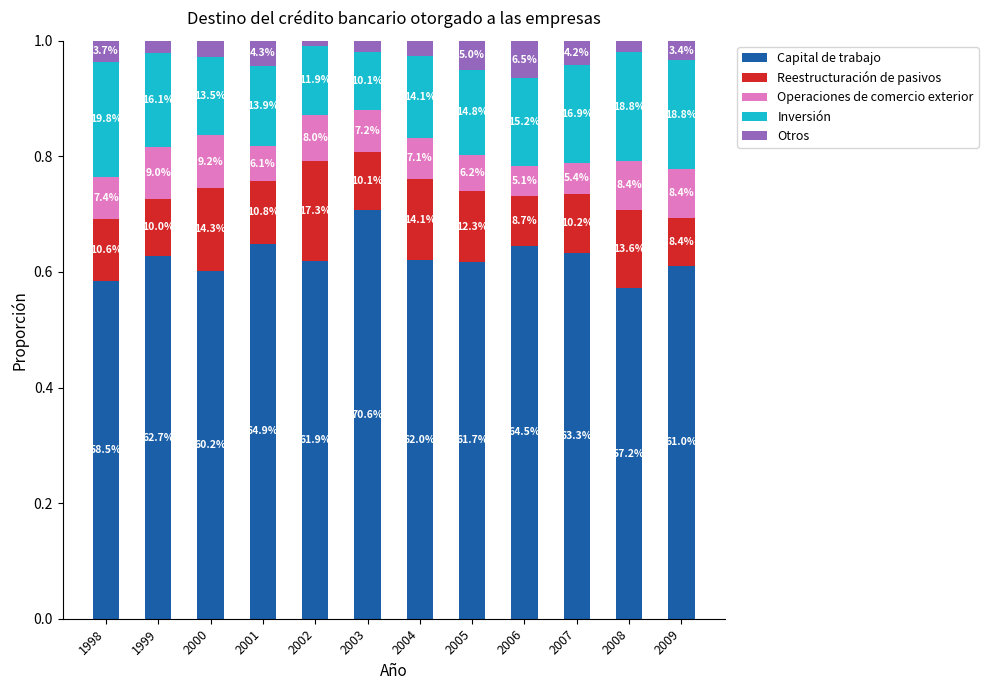

Rank the categories by Reestructuración de pasivos value from lowest to highest.

2009, 2006, 1999, 2003, 2007, 1998, 2001, 2005, 2008, 2004, 2000, 2002